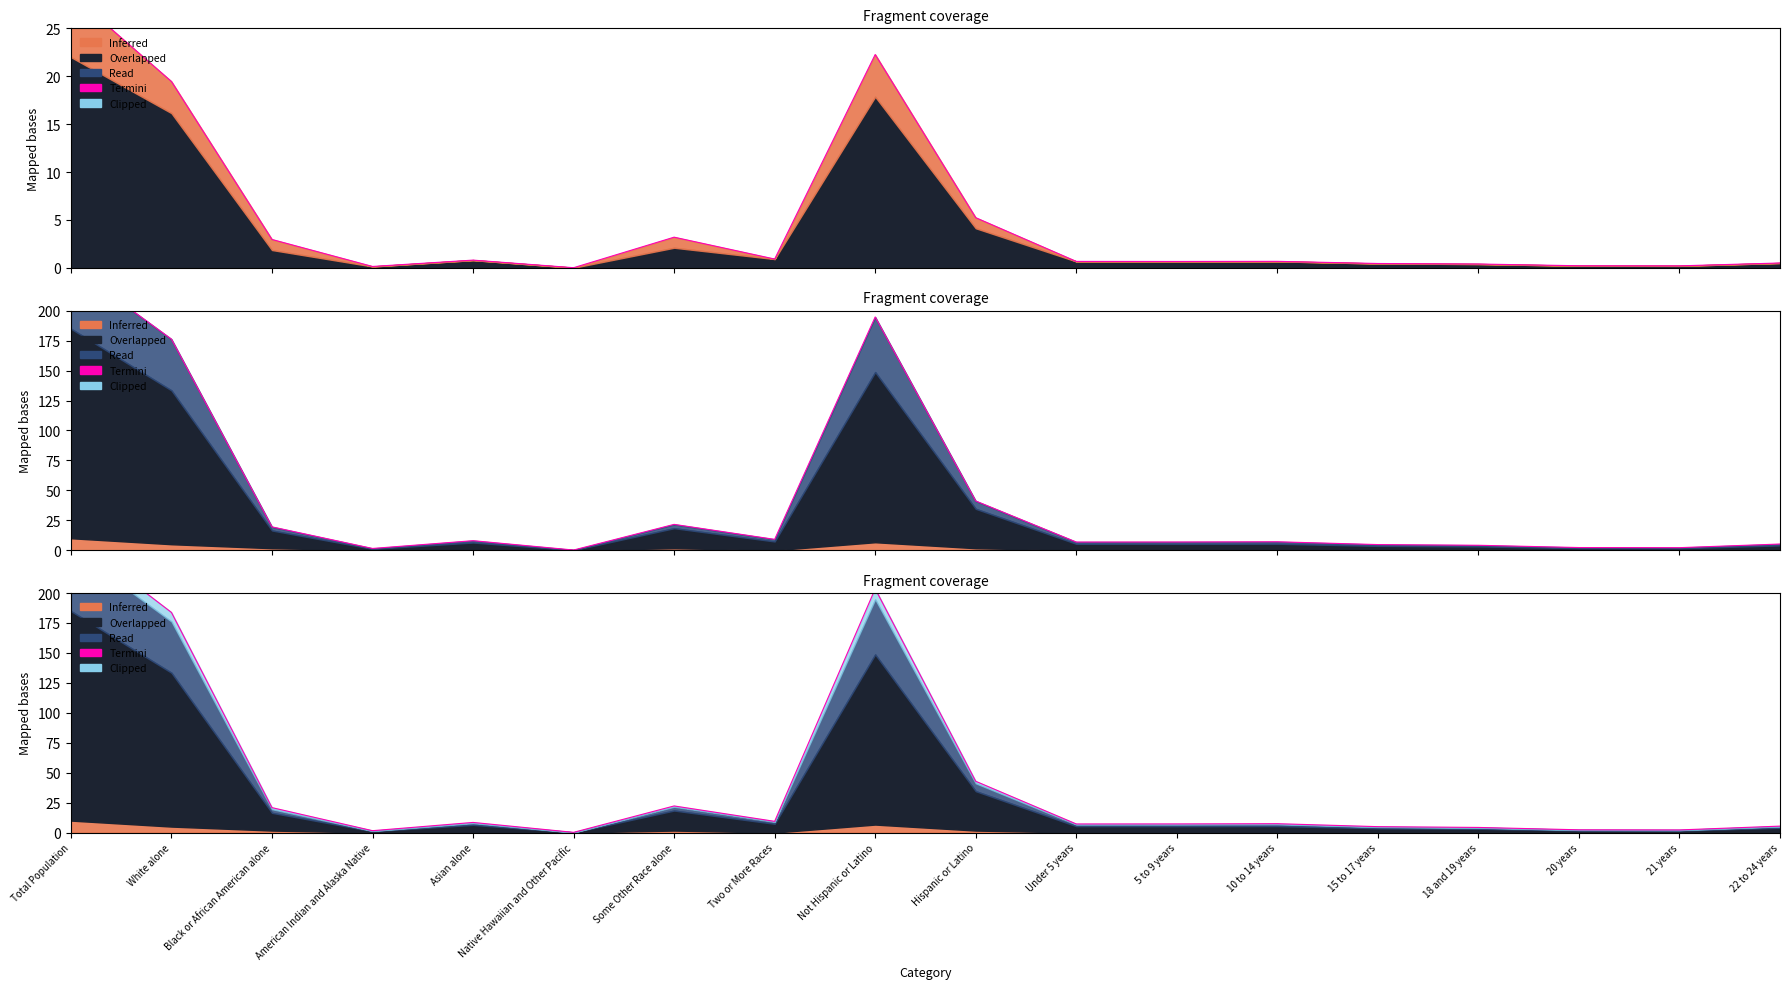

True or false: there are more than 1 points higher than both neighbors.

True